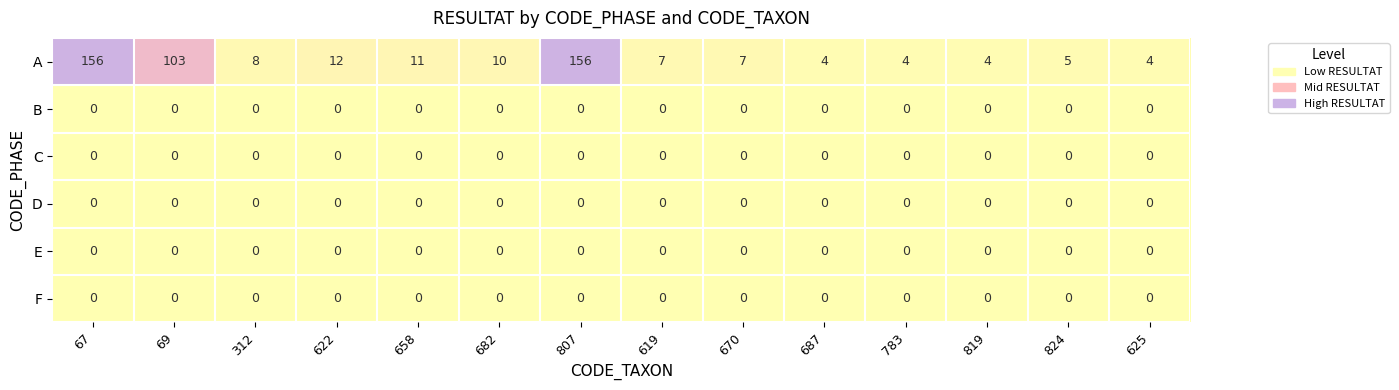

Which series has the largest total across all categories?

A